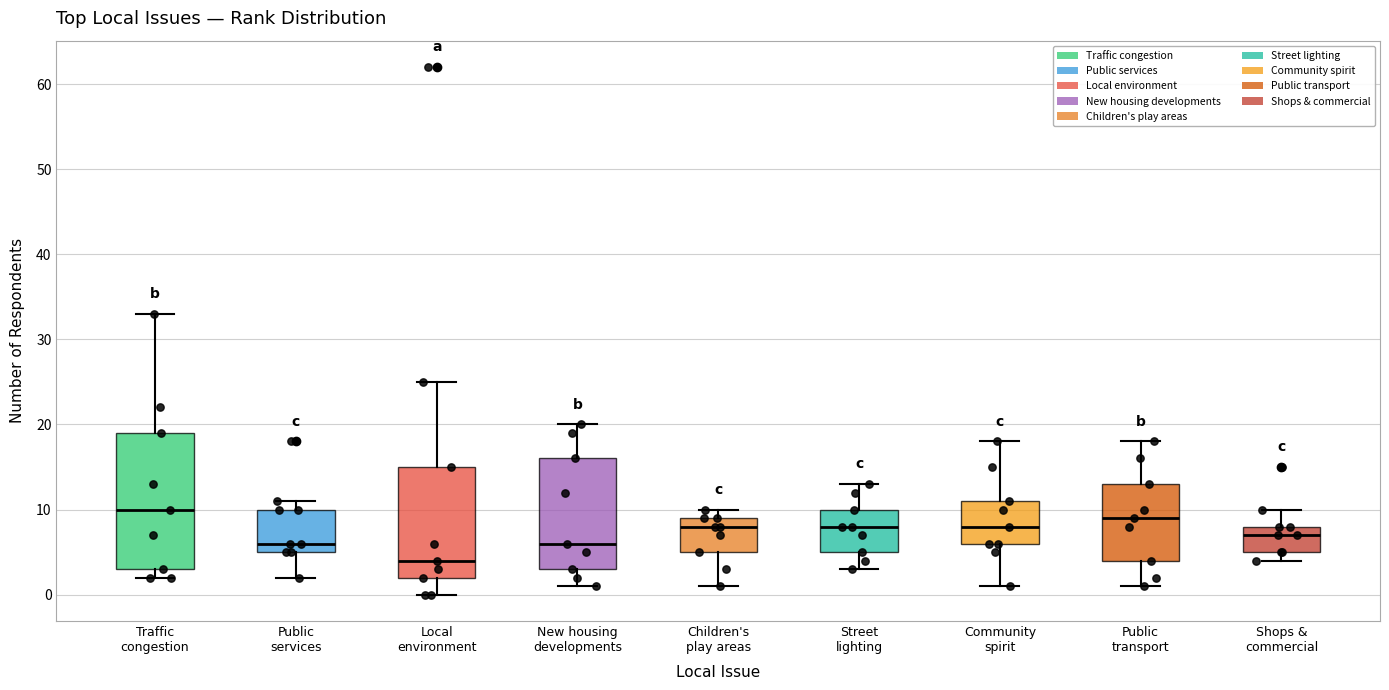

Which box's median line is the lowest?

Local environment